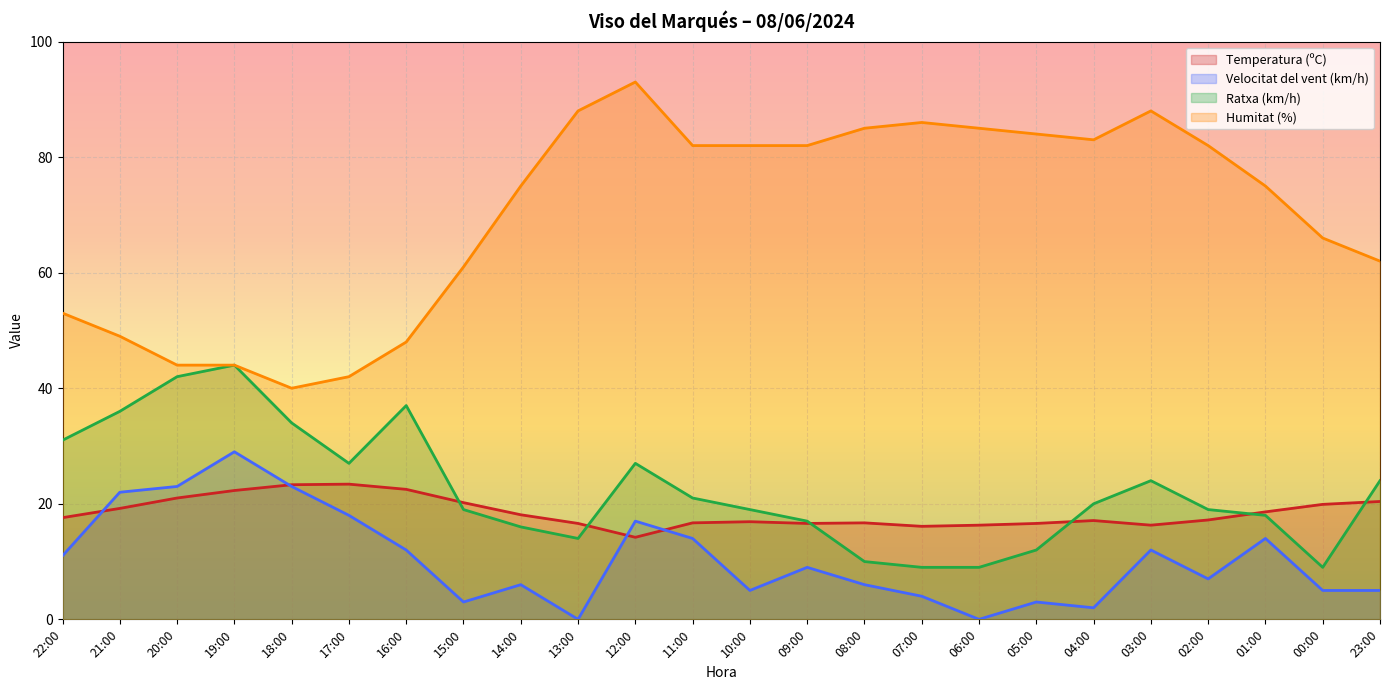

Between 20:00 and 19:00, which series saw the biggest shift?

Velocitat del vent (km/h)